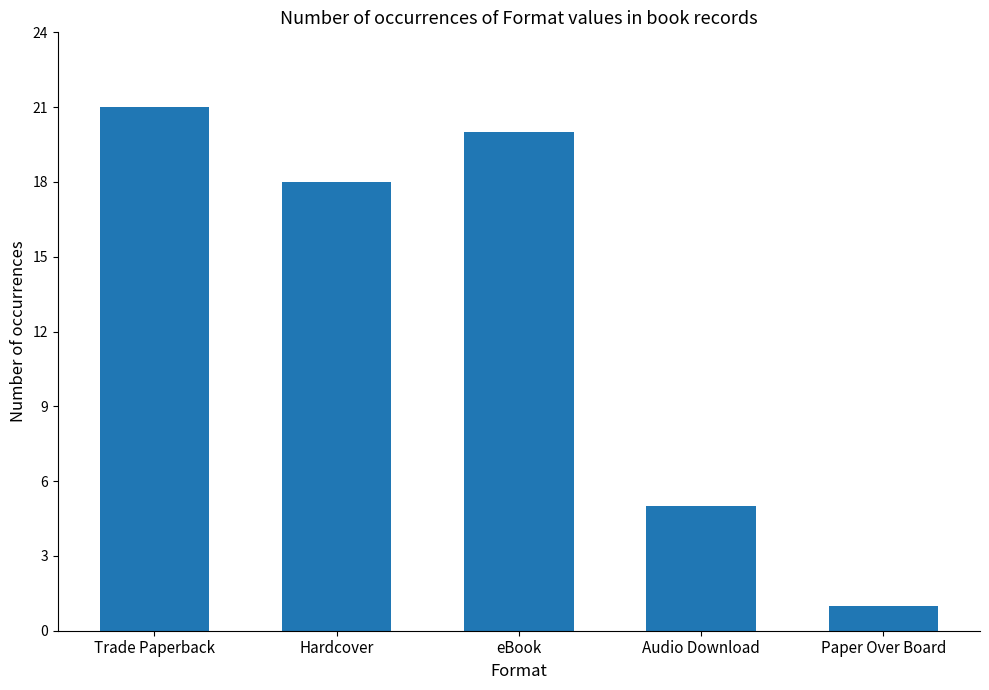

The value at eBook is 20. True or false?

True